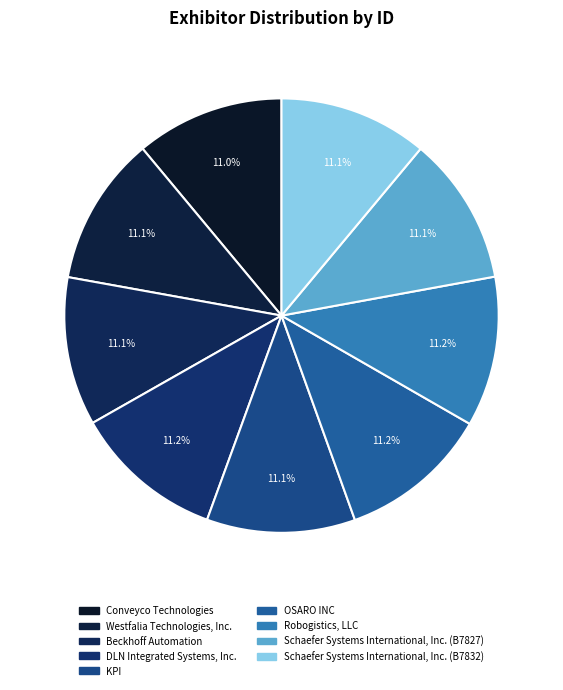

Count the number of slices in the pie.

9